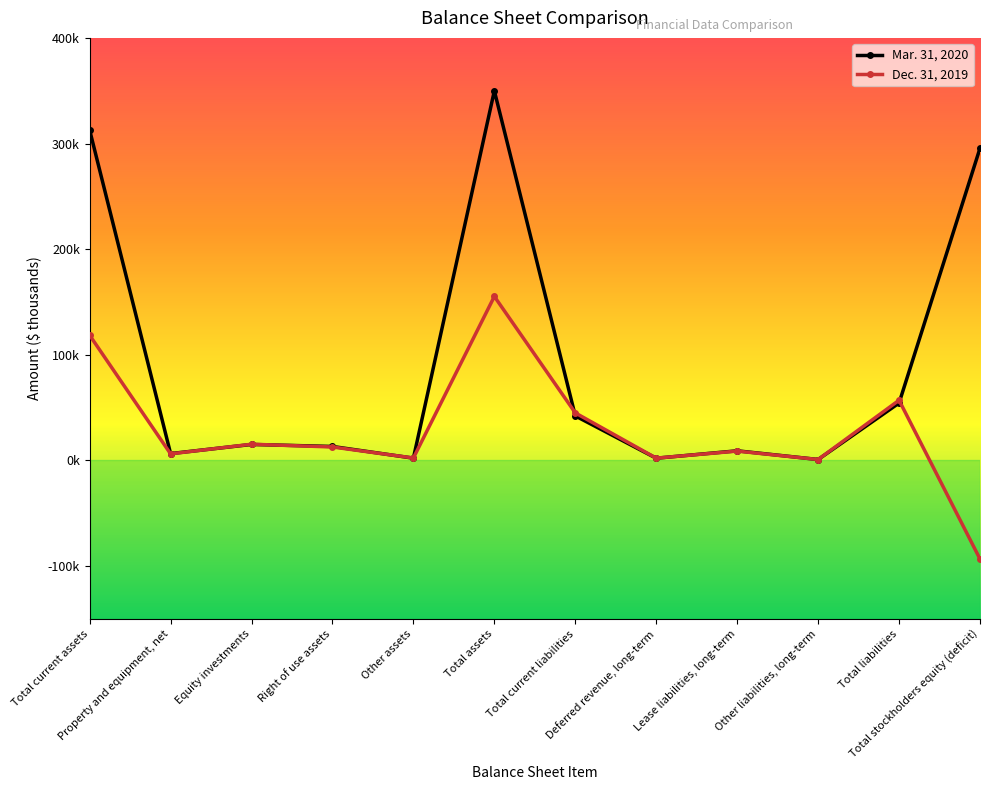

List the series in order of their peak value, highest first.

Mar. 31, 2020, Dec. 31, 2019